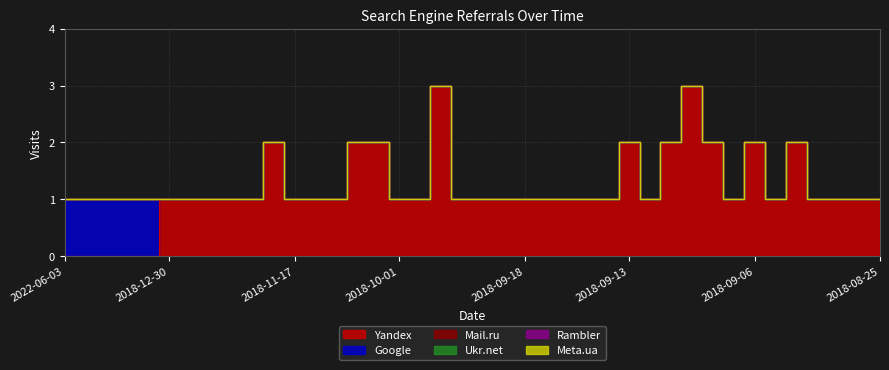

What is the total value across all series at 2018-10-17?

1